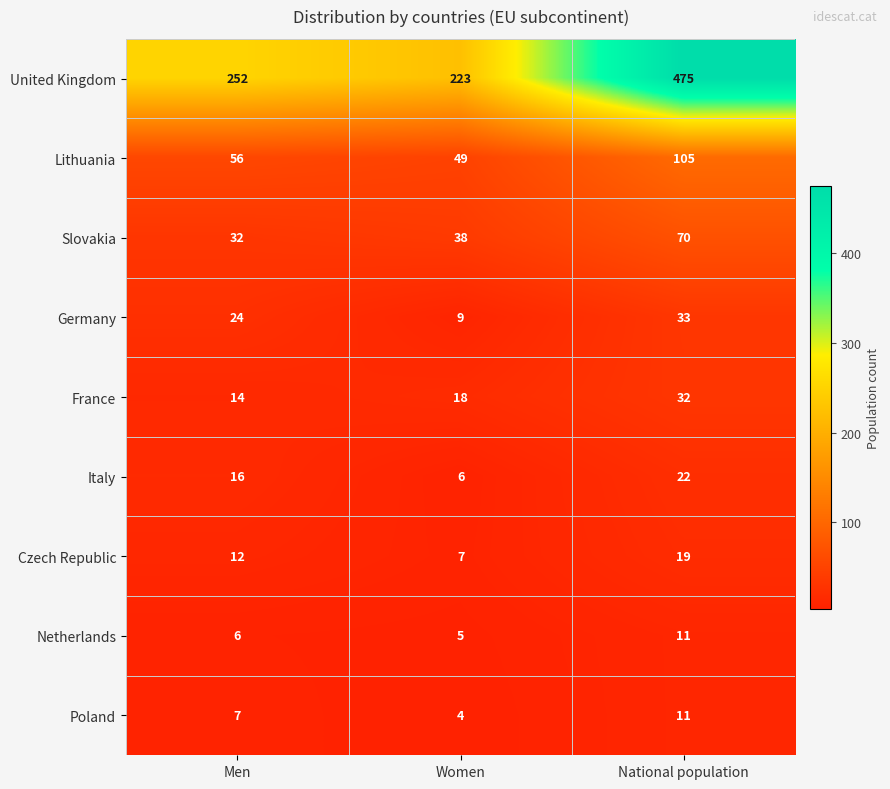

At how many categories does at least one series exceed 60?

3